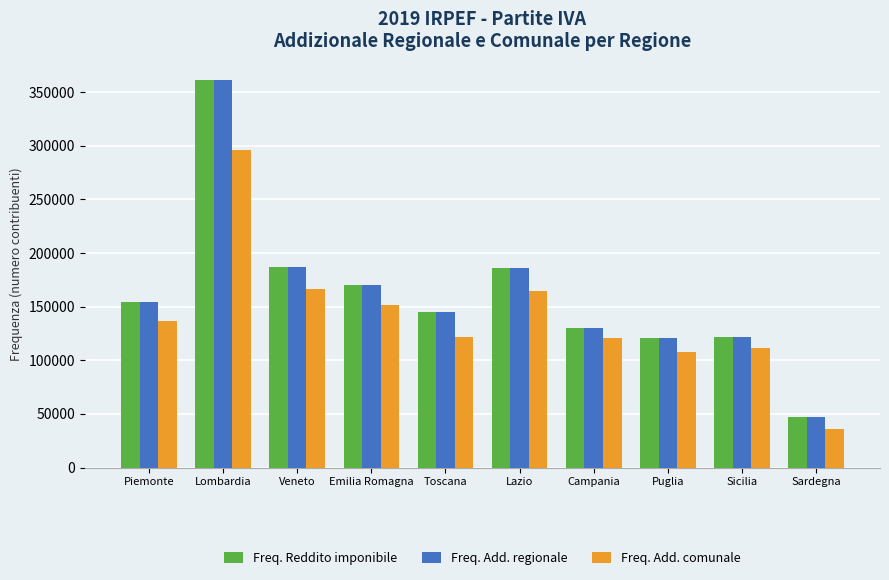

How many distinct data groups are displayed?

3